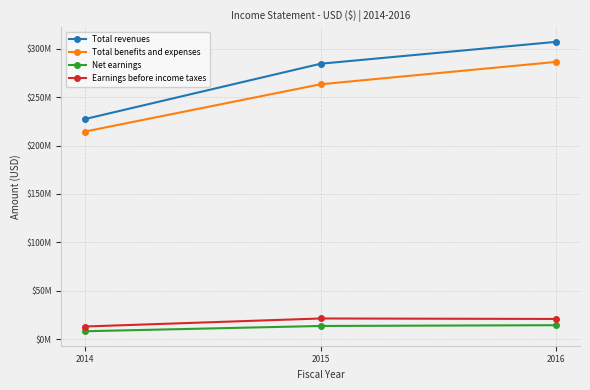

Is this an area chart (filled region under the line)?

No